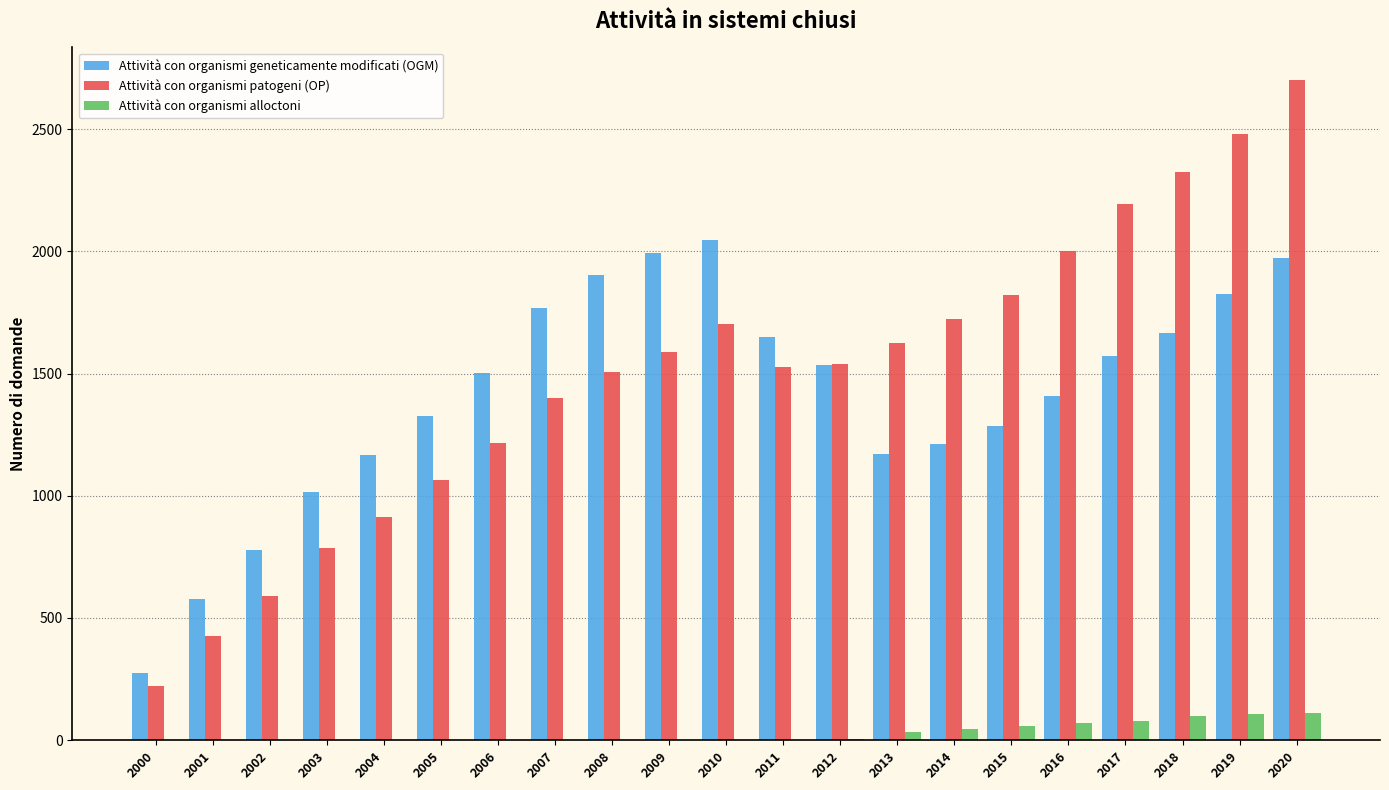

At which label does Attività con organismi patogeni (OP) reach its peak?

2020